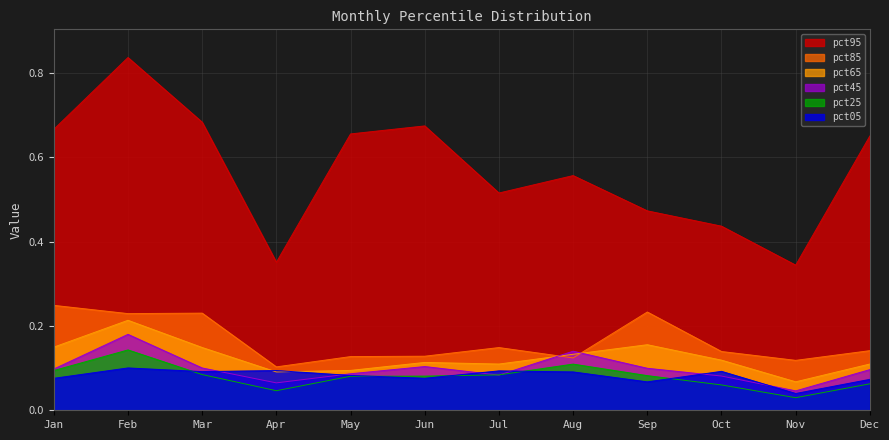

Reading left to right, extract all data points from this chart.

pct05: 0.1	0.1	0.1	0.1	0.1	0.1	0.1	0.1	0.1	0.1	0.0	0.1
pct25: 0.1	0.1	0.1	0.0	0.1	0.1	0.1	0.1	0.1	0.1	0.0	0.1
pct45: 0.1	0.2	0.1	0.1	0.1	0.1	0.1	0.1	0.1	0.1	0.0	0.1
pct65: 0.1	0.2	0.1	0.1	0.1	0.1	0.1	0.1	0.2	0.1	0.1	0.1
pct85: 0.2	0.2	0.2	0.1	0.1	0.1	0.1	0.1	0.2	0.1	0.1	0.1
pct95: 0.7	0.8	0.7	0.4	0.7	0.7	0.5	0.6	0.5	0.4	0.3	0.7